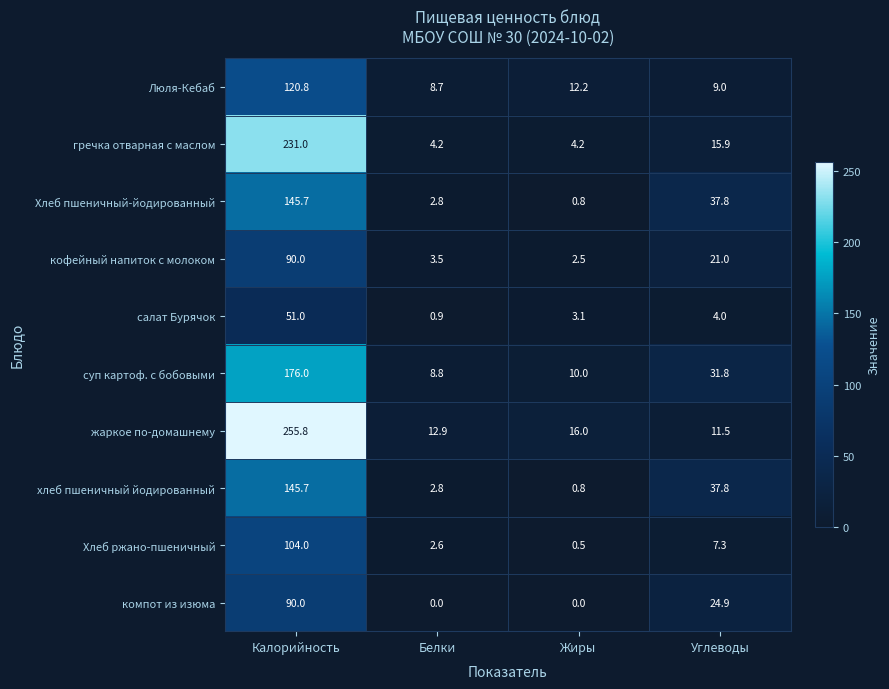

Which series has the widest spread of values?

жаркое по-домашнему